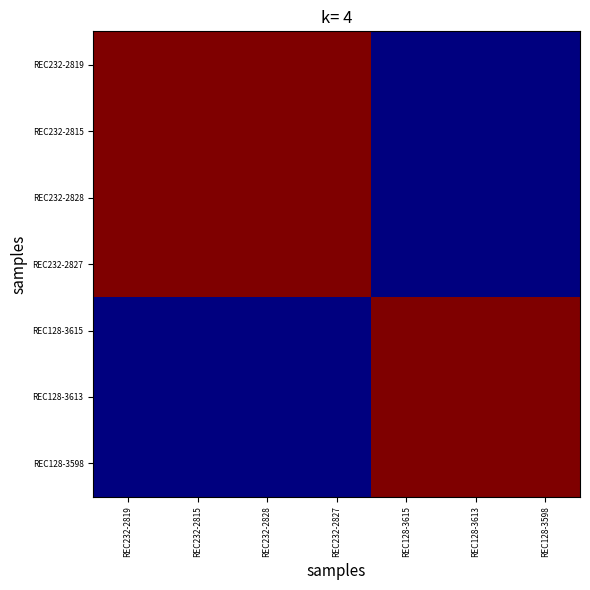

At REC128-3615, list the series in order from largest to smallest.

REC128-3615, REC128-3613, REC128-3598, REC232-2819, REC232-2815, REC232-2828, REC232-2827